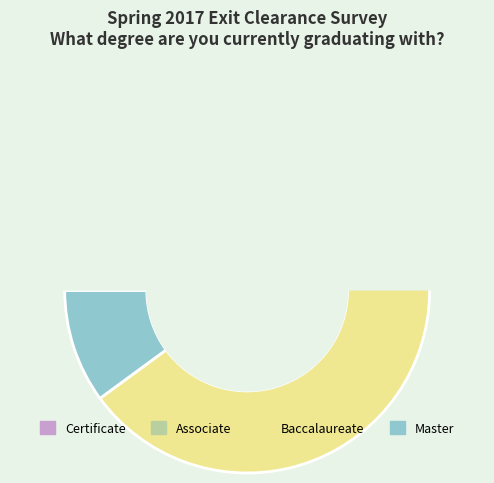

Which slice is the largest?

Baccalaureate